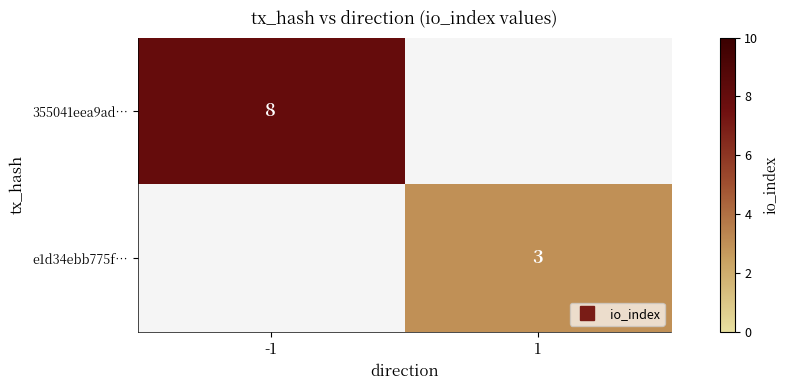

Rank the series by their maximum value, from highest to lowest.

355041eea9ad…, e1d34ebb775f…